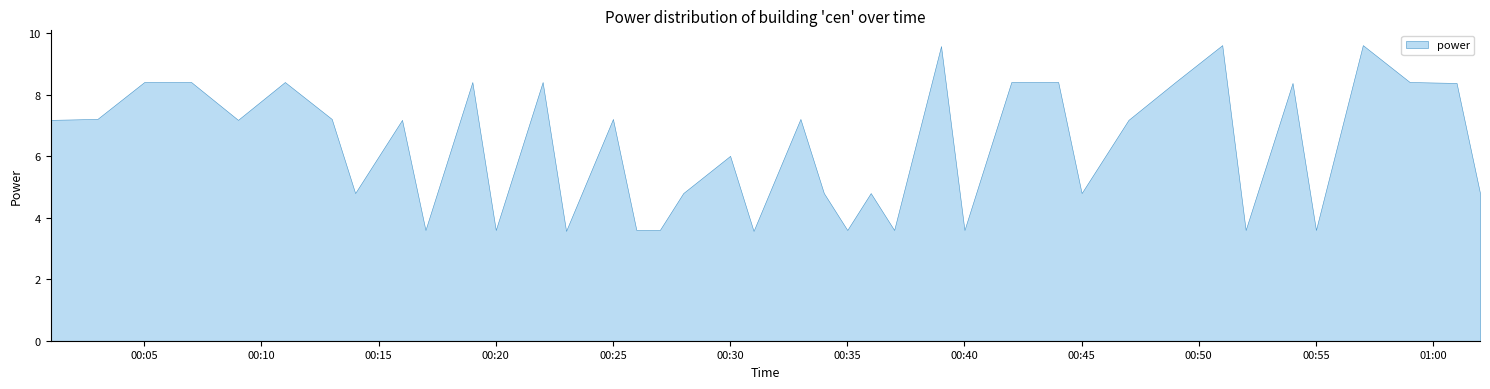

At which category does the chart reach its minimum across all series?

2023-10-30T00:23:00